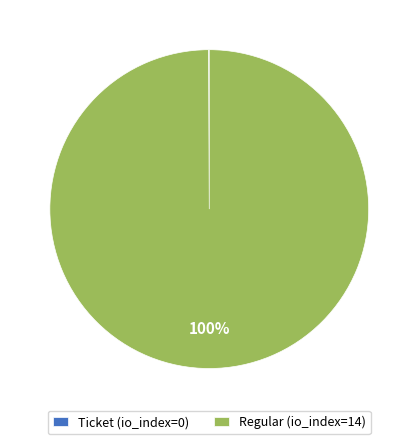

To the nearest percent, what is the difference between the largest and smallest slice percentages?

100%